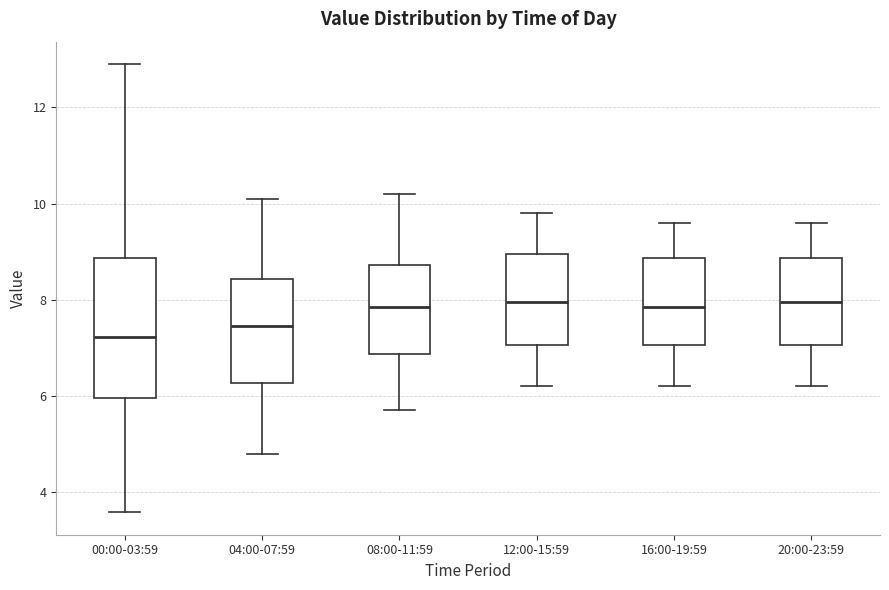

Reading left to right, read every box against the y-axis: the position of its median line, the range the box covers, and the ends of its whiskers. The values are not printed on the chart, so give them approximately, as read against the axis.

00:00-03:59: median 7.2, box 6.0 to 8.8, whiskers 3.6 to 13.0
04:00-07:59: median 7.4, box 6.2 to 8.4, whiskers 4.8 to 10.2
08:00-11:59: median 7.8, box 6.8 to 8.8, whiskers 5.8 to 10.2
12:00-15:59: median 8.0, box 7.0 to 9.0, whiskers 6.2 to 9.8
16:00-19:59: median 7.8, box 7.0 to 8.8, whiskers 6.2 to 9.6
20:00-23:59: median 8.0, box 7.0 to 8.8, whiskers 6.2 to 9.6